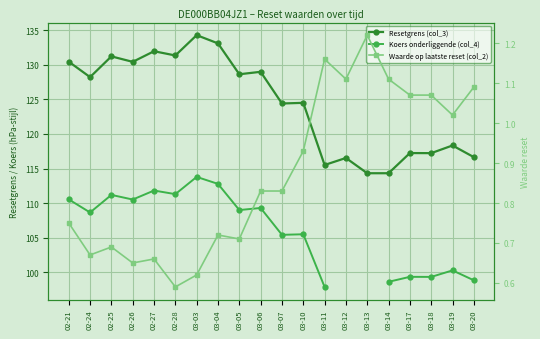

How many distinct data groups are displayed?

3